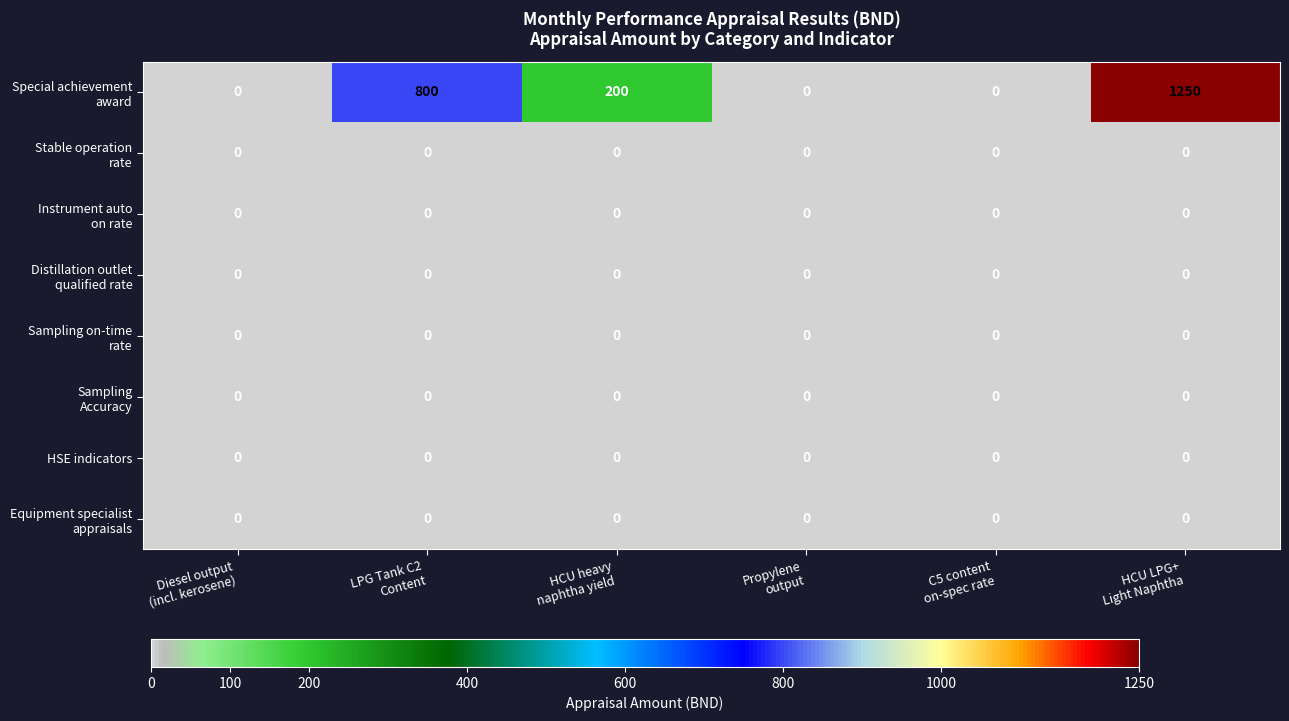

At how many categories does at least one series exceed 781?

2